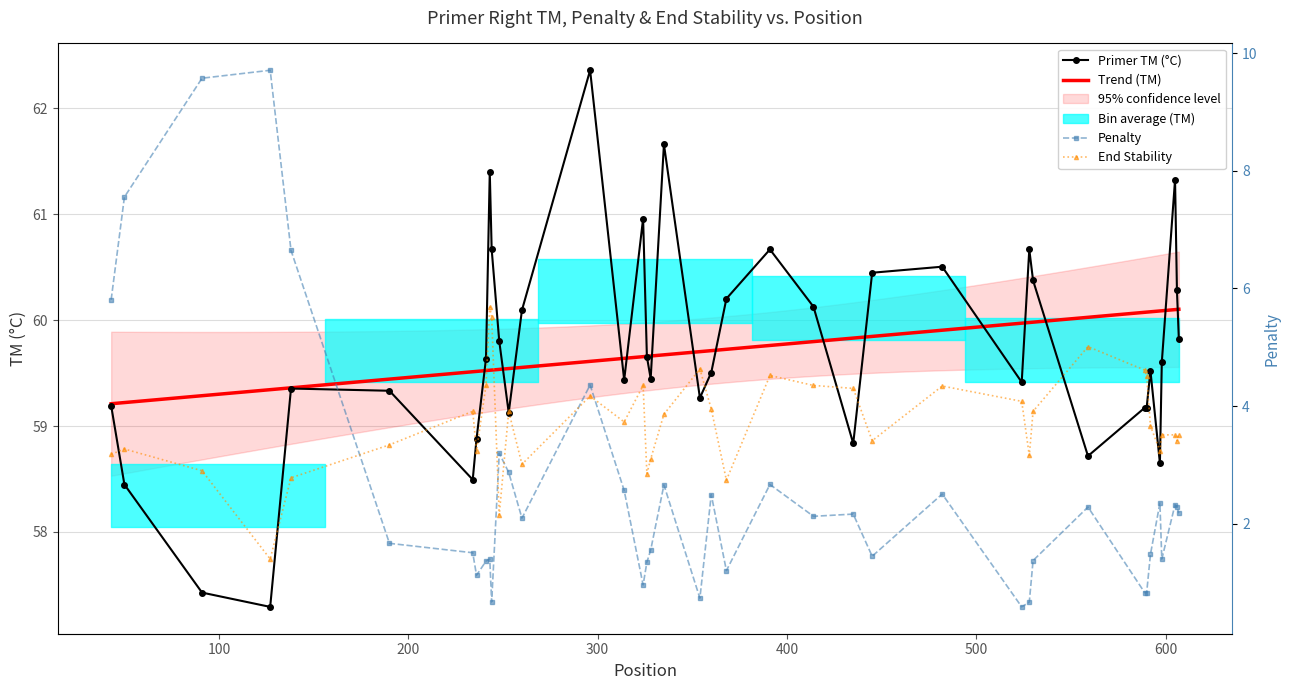

True or false: PRIMER_RIGHT_0_TM and PRIMER_RIGHT_0_END_STABILITY intersect in this chart.

False